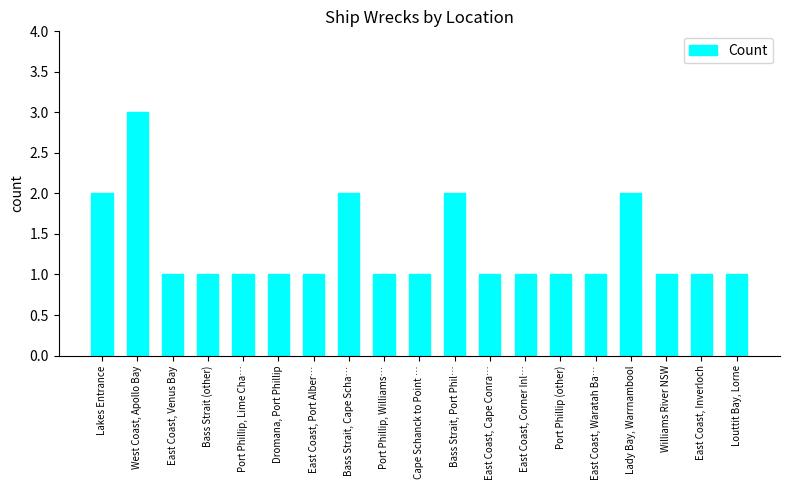

At which category does the chart reach its peak across all series?

West Coast, Apollo Bay